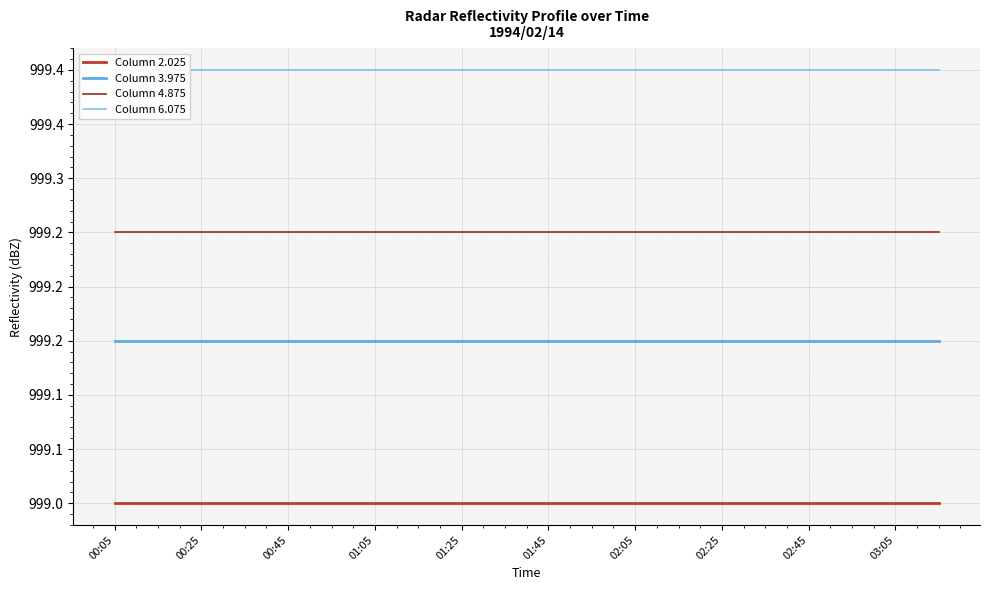

Reading right to left, transcribe all the data shown in this chart.

Column 2.025: 999.0	999.0	999.0	999.0	999.0	999.0	999.0	999.0	999.0	999.0	999.0	999.0	999.0	999.0	999.0	999.0	999.0	999.0	999.0	999.0
Column 3.975: 999.1	999.1	999.1	999.1	999.1	999.1	999.1	999.1	999.1	999.1	999.1	999.1	999.1	999.1	999.1	999.1	999.1	999.1	999.1	999.1
Column 4.875: 999.2	999.2	999.2	999.2	999.2	999.2	999.2	999.2	999.2	999.2	999.2	999.2	999.2	999.2	999.2	999.2	999.2	999.2	999.2	999.2
Column 6.075: 999.4	999.4	999.4	999.4	999.4	999.4	999.4	999.4	999.4	999.4	999.4	999.4	999.4	999.4	999.4	999.4	999.4	999.4	999.4	999.4